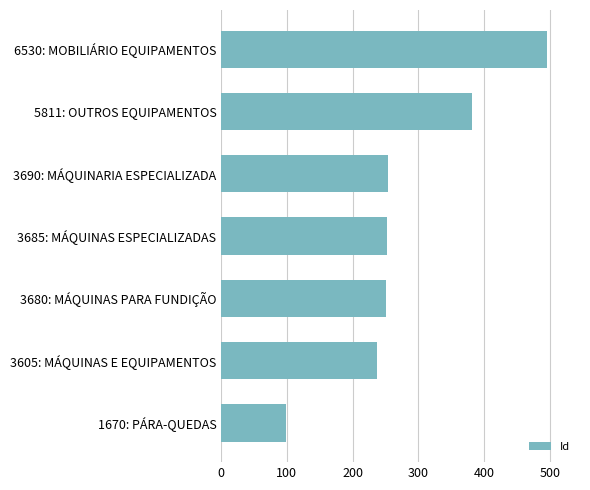

What is the difference between the maximum and minimum values?

398